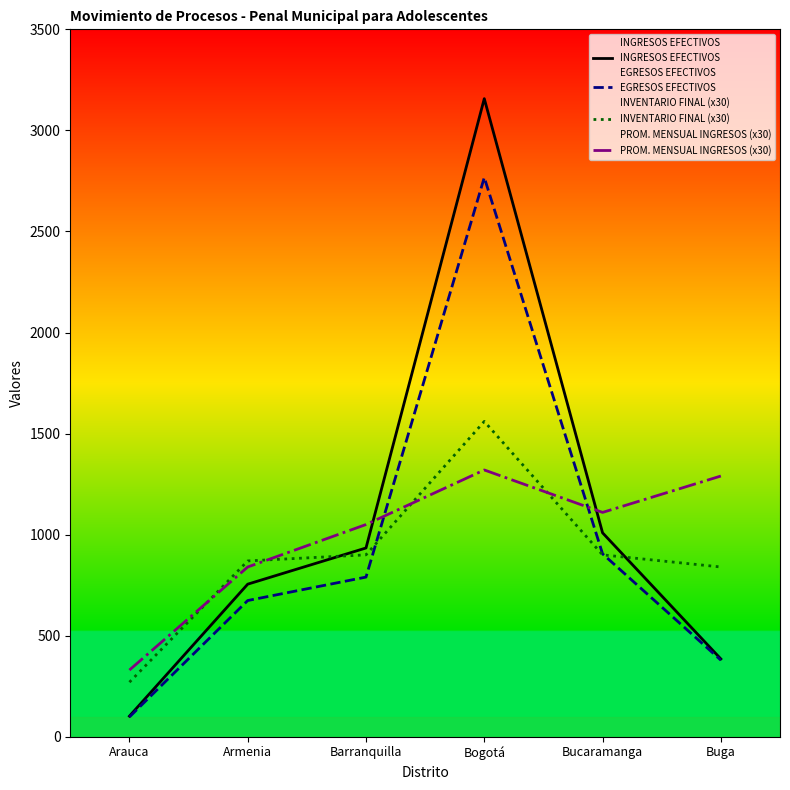

What is the difference between the highest and lowest values at Bucaramanga?

210